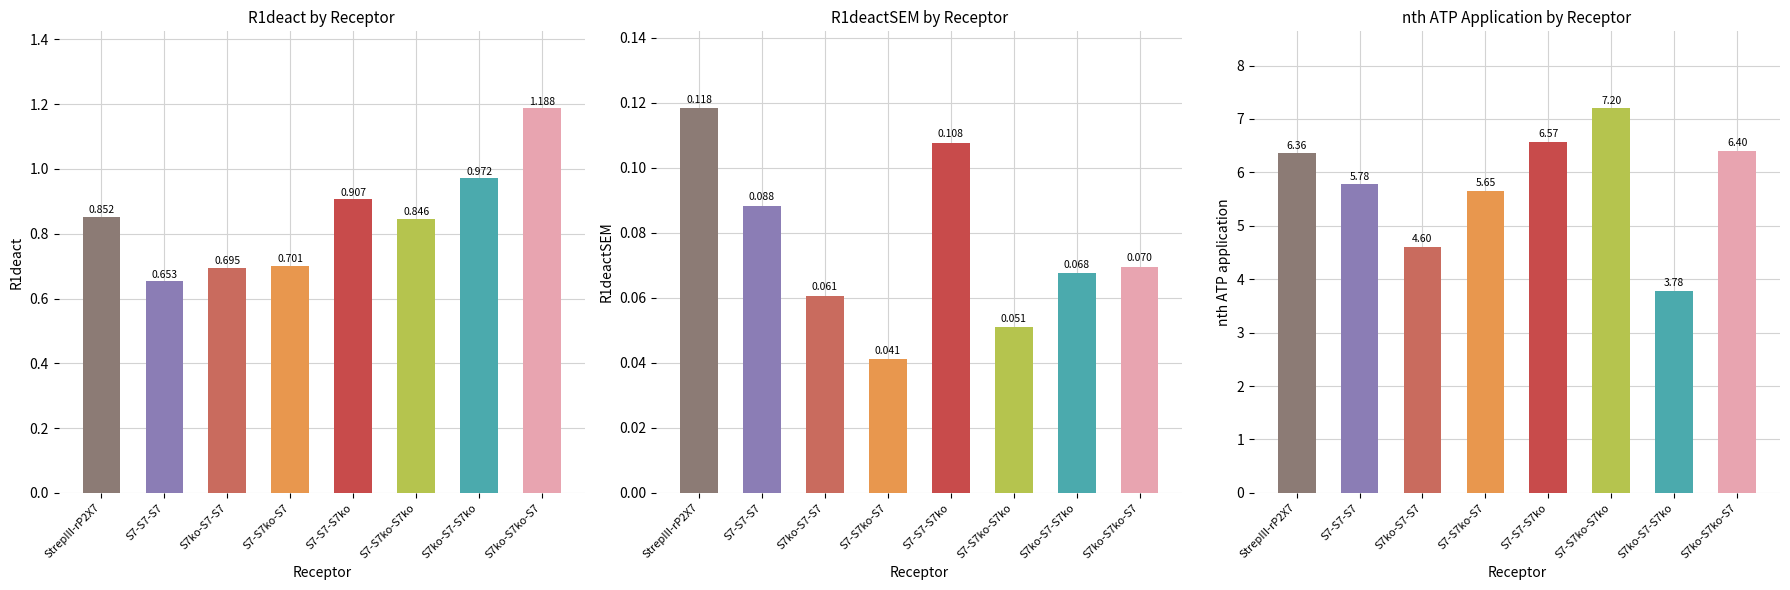

Reading left to right, extract all data points from this chart.

R1deact: StrepIII-rP2X7=0.9	S7-S7-S7=0.7	S7ko-S7-S7=0.7	S7-S7ko-S7=0.7	S7-S7-S7ko=0.9	S7-S7ko-S7ko=0.8	S7ko-S7-S7ko=1.0	S7ko-S7ko-S7=1.2
R1deactSEM: StrepIII-rP2X7=0.1	S7-S7-S7=0.1	S7ko-S7-S7=0.1	S7-S7ko-S7=0.0	S7-S7-S7ko=0.1	S7-S7ko-S7ko=0.1	S7ko-S7-S7ko=0.1	S7ko-S7ko-S7=0.1
nth ATP application: StrepIII-rP2X7=6.4	S7-S7-S7=5.8	S7ko-S7-S7=4.6	S7-S7ko-S7=5.7	S7-S7-S7ko=6.6	S7-S7ko-S7ko=7.2	S7ko-S7-S7ko=3.8	S7ko-S7ko-S7=6.4